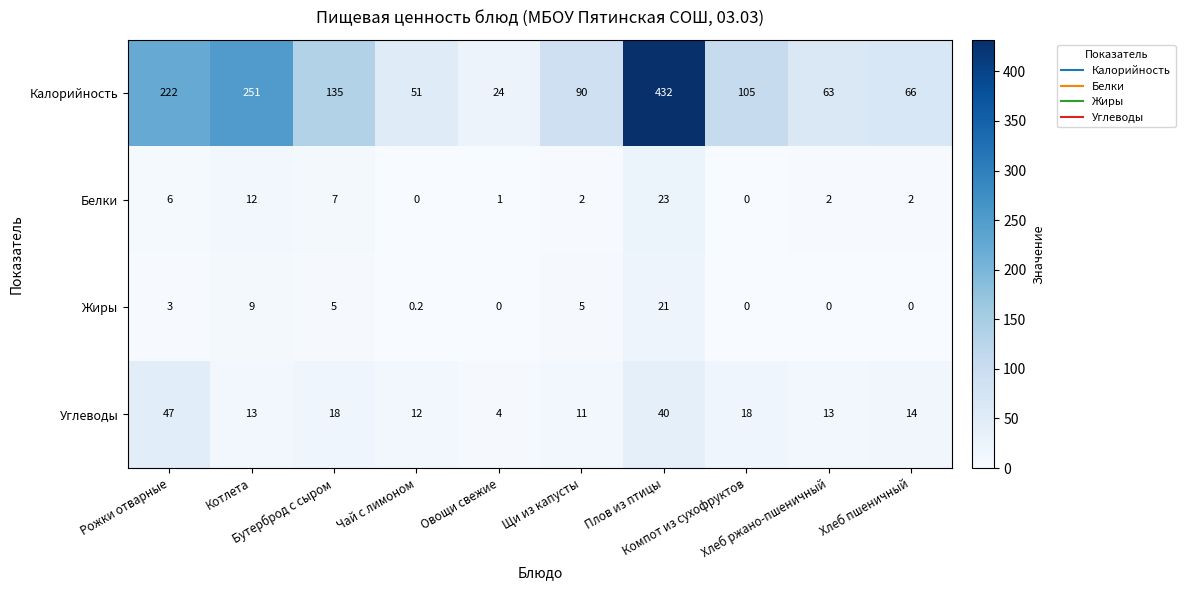

Rank the series by their maximum value, from lowest to highest.

Жиры, Белки, Углеводы, Калорийность